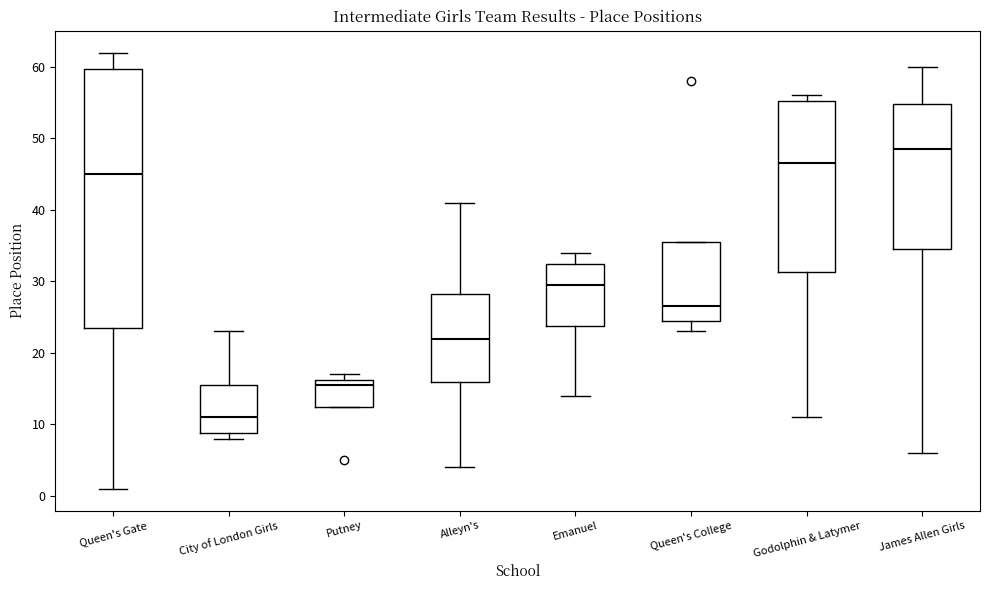

Reading left to right, read every box against the y-axis: the position of its median line, the range the box covers, and the ends of its whiskers. The values are not printed on the chart, so give them approximately, as read against the axis.

Queen's Gate: median 45, box 24 to 60, whiskers 1 to 62
City of London Girls: median 11, box 9 to 16, whiskers 8 to 23
Putney: median 16 (just below the box's upper edge), box 13 to 16, whiskers 13 to 17
Alleyn's: median 22, box 16 to 28, whiskers 4 to 41
Emanuel: median 30, box 24 to 33, whiskers 14 to 34
Queen's College: median 27, box 25 to 36, whiskers 23 to 36
Godolphin & Latymer: median 47, box 31 to 55, whiskers 11 to 56
James Allen Girls: median 49, box 35 to 55, whiskers 6 to 60